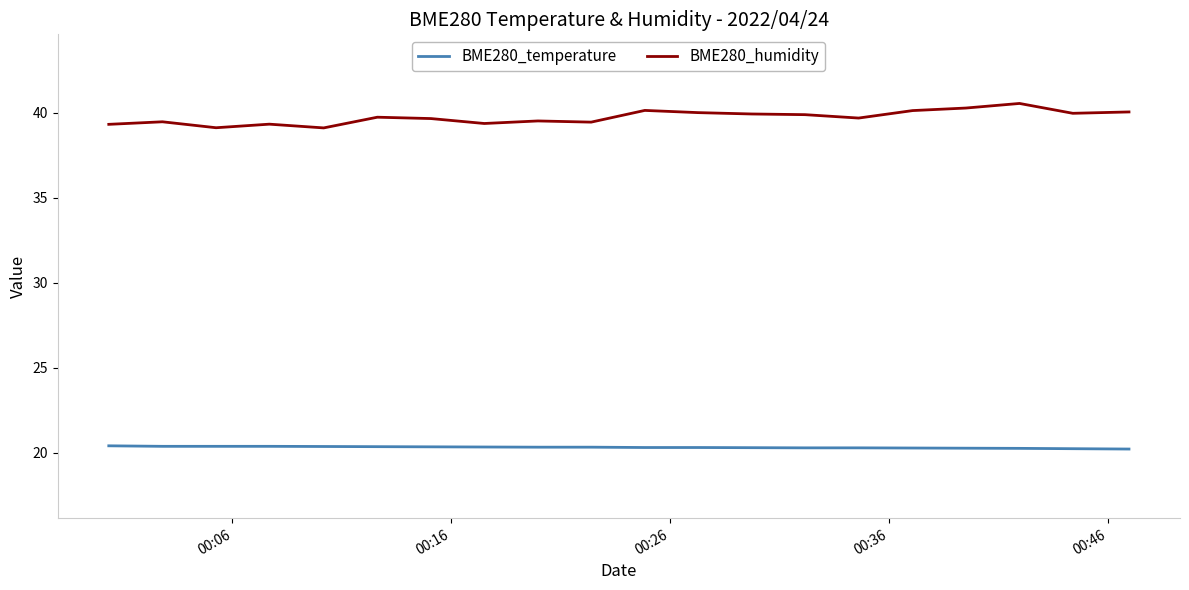

How many lines are shown in the chart?

2